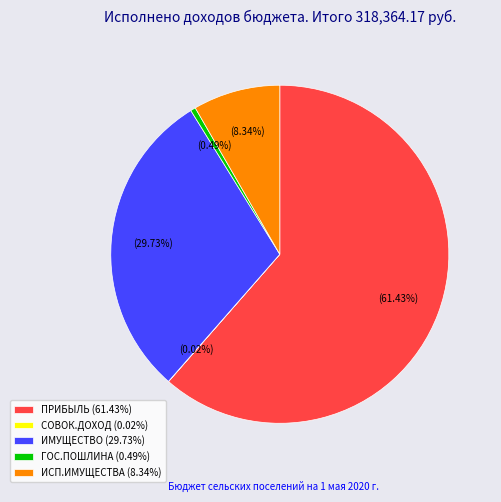

Is there any slice that represents more than half of the pie?

Yes